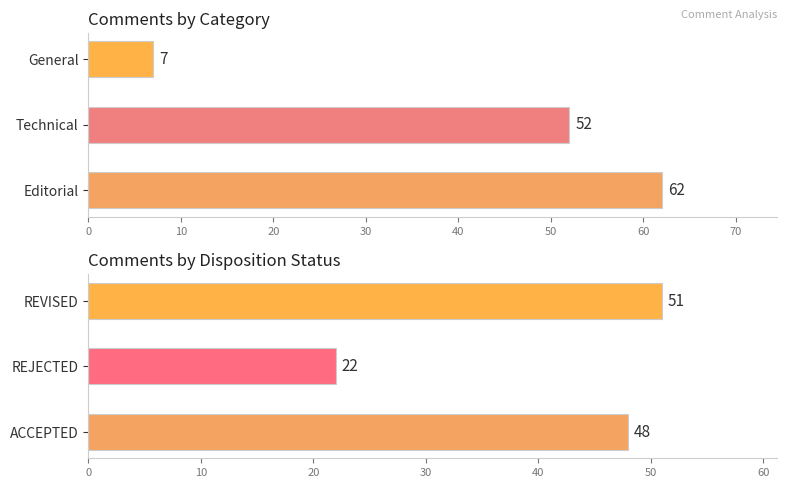

What is the label of the 1st bar from the left?

Editorial